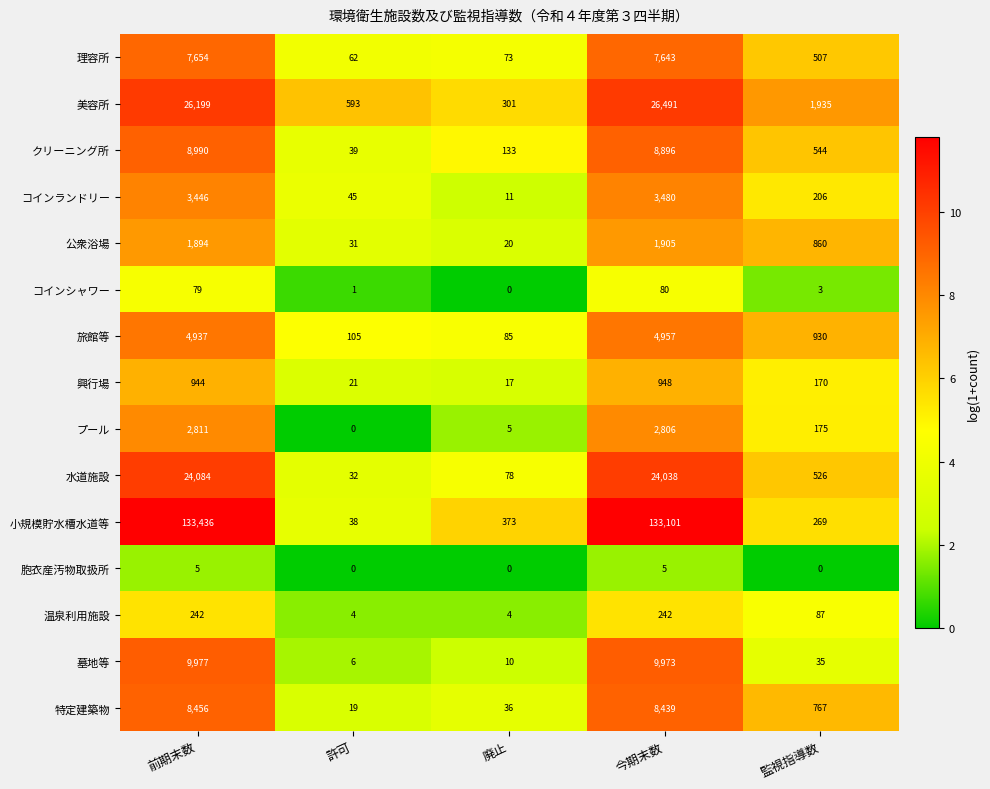

At which label is コインランドリー closest to 1745?

監視指導数